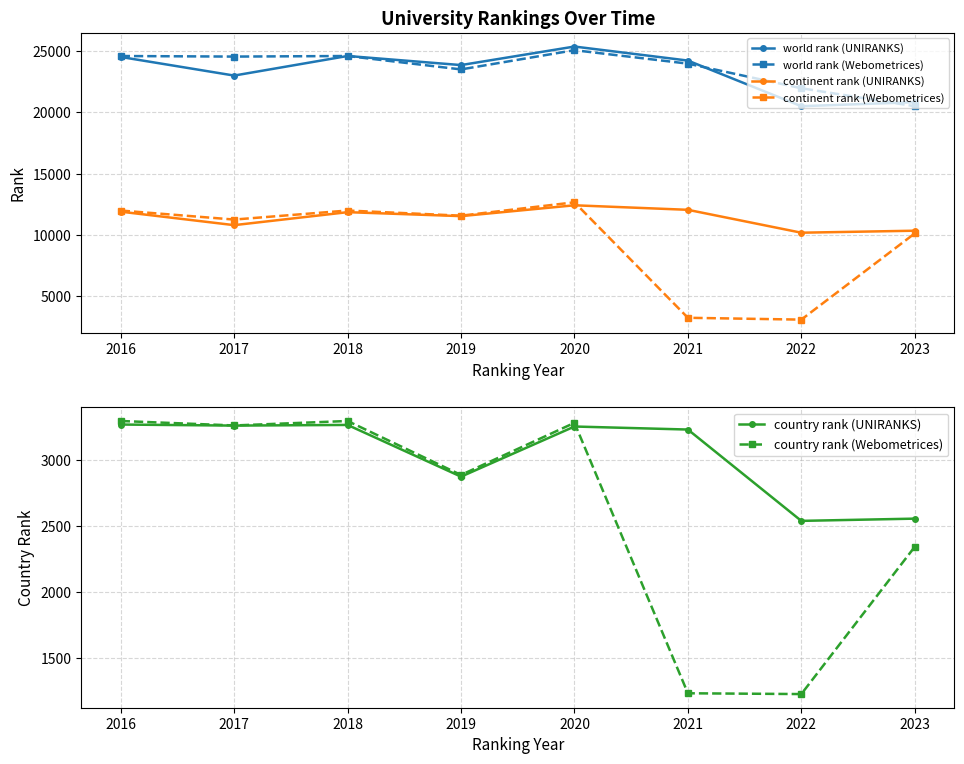

Read the world rank (Webometrices) value at 2017, to the nearest 10.

24530